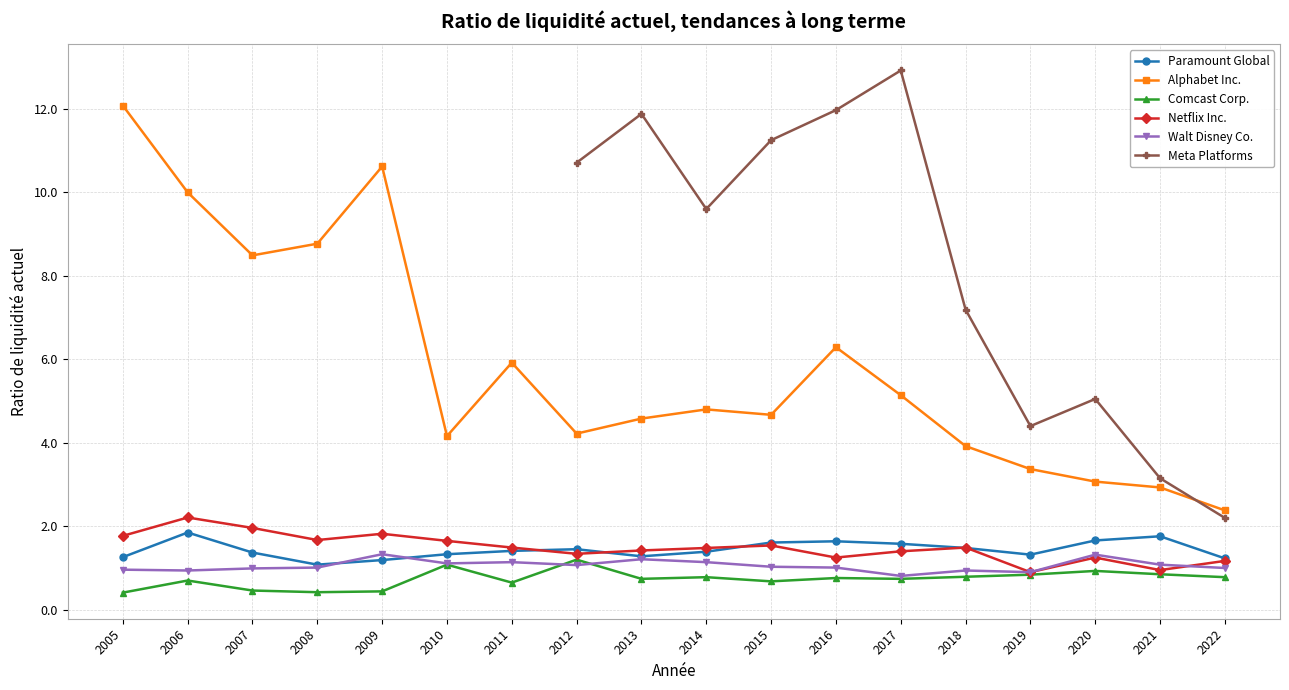

Is it true that Walt Disney Co. equals 0.9 at 2018?

True